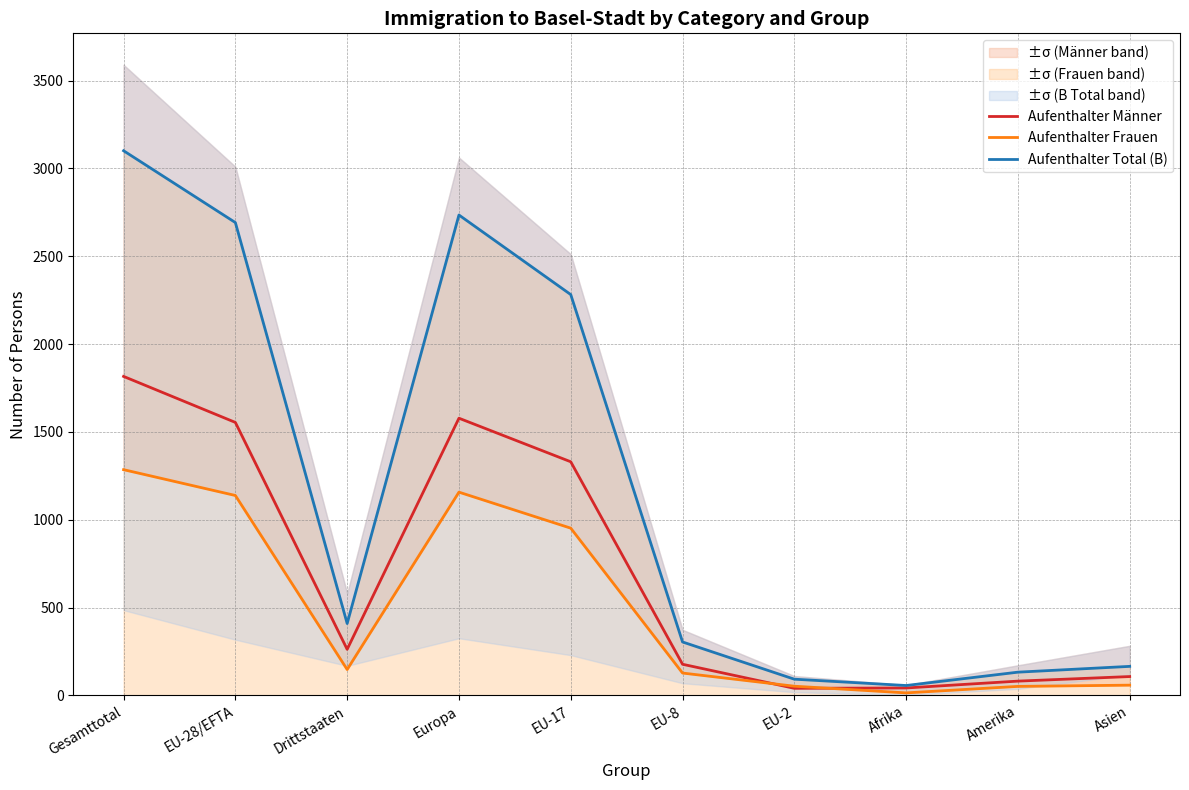

What is the minimum value shown in the chart?

14